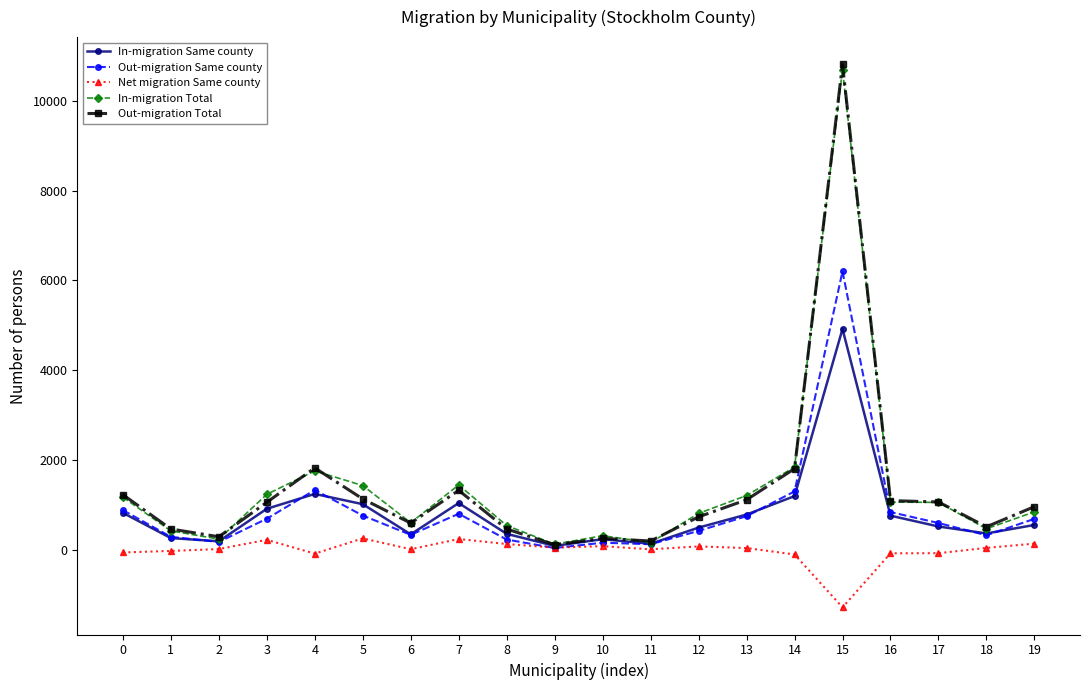

What is the difference between the In-migration Total values at 4 and 14?

85